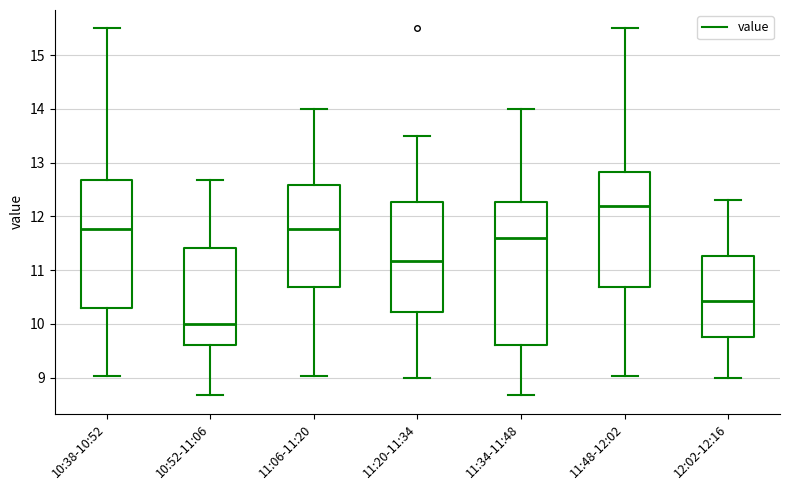

Which box is the tallest, from its lower edge to its upper edge?

11:34-11:48